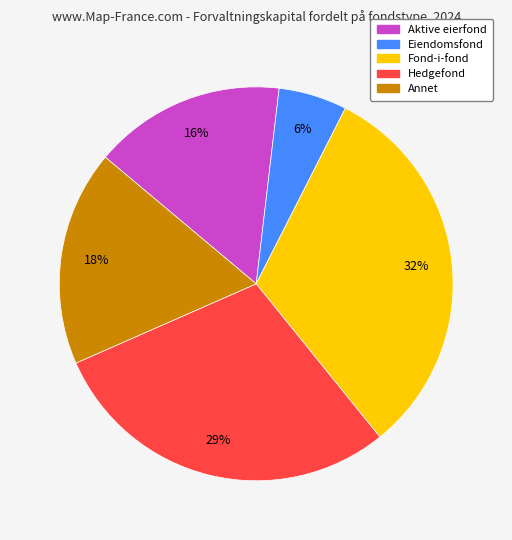

Which category has the smallest portion of the pie?

Eiendomsfond